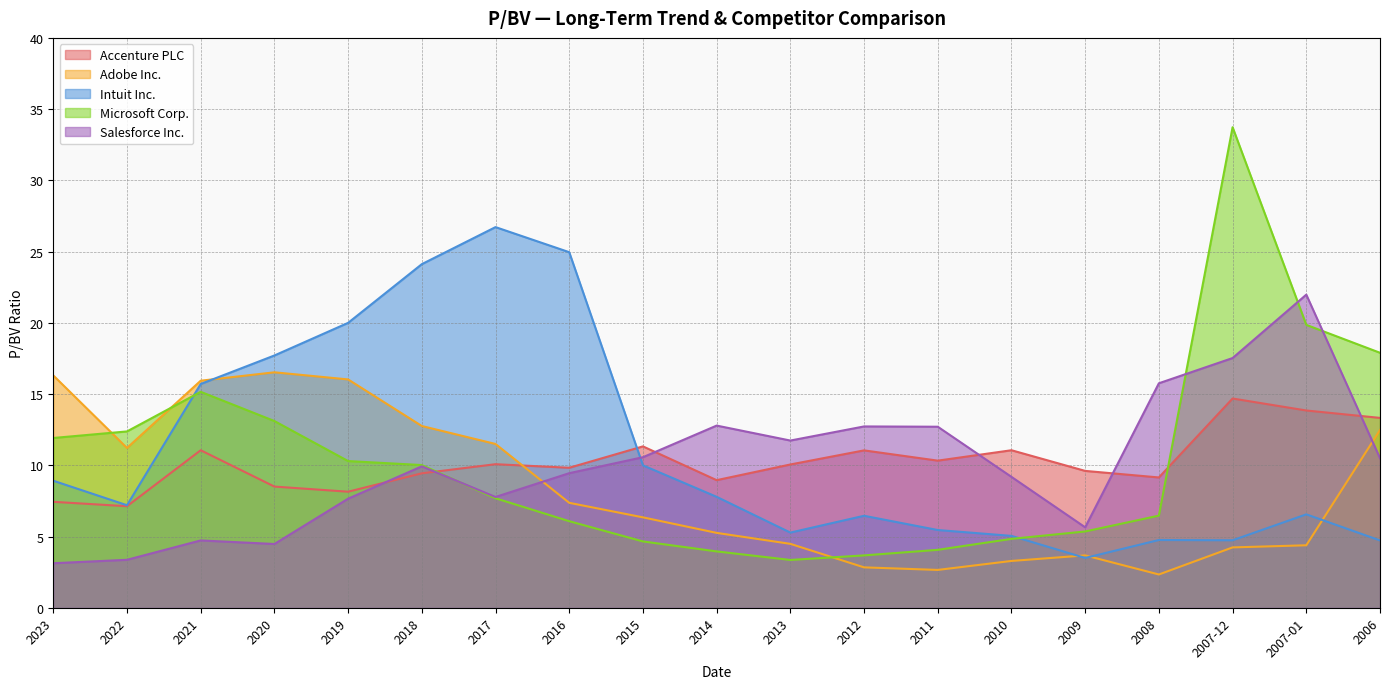

What is the label of the 8th point from the left?

2016